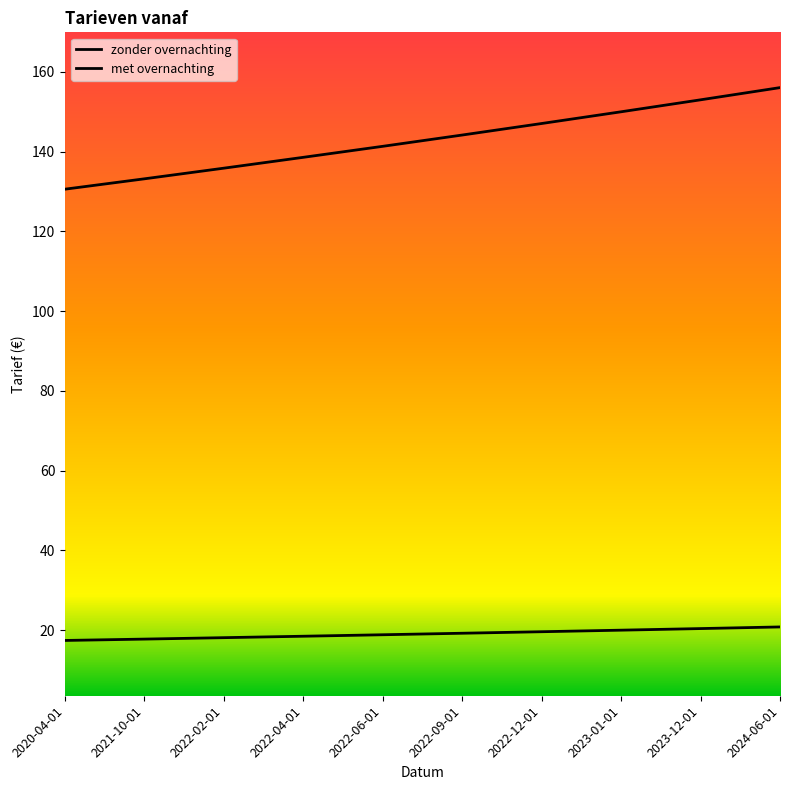

True or false: met overnachting has a value of 144.2 at 2022-09-01.

True